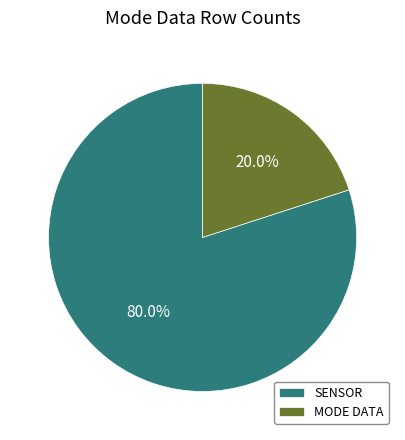

Is there a majority slice in this chart?

Yes